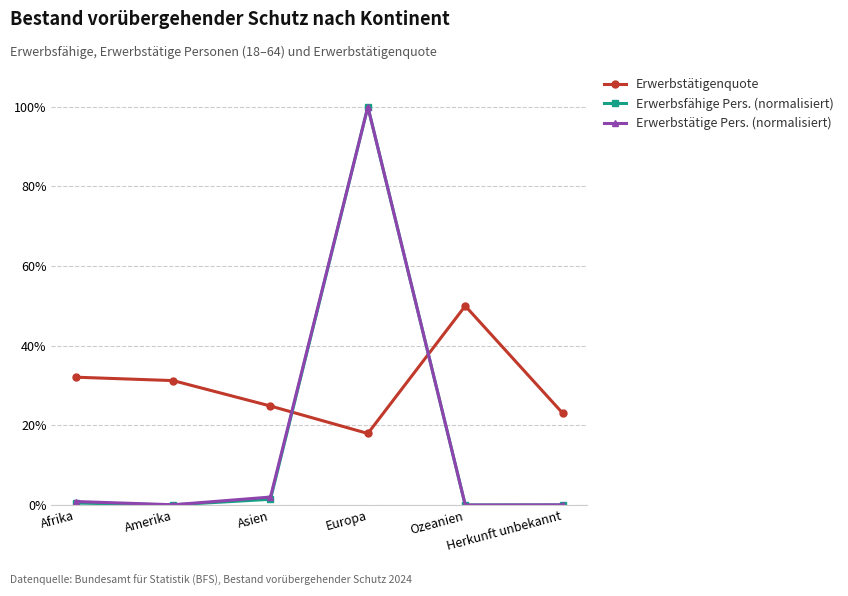

Is the value of Erwerbstätigenquote at Herkunft unbekannt greater than the value of Erwerbstätige Pers. (normalisiert) at Afrika?

Yes